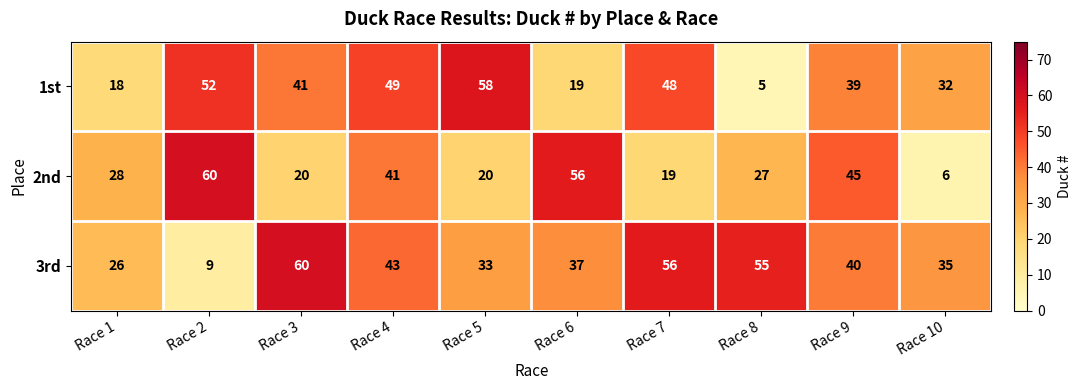

Rank the categories by 1st value from highest to lowest.

Race 5, Race 2, Race 4, Race 7, Race 3, Race 9, Race 10, Race 6, Race 1, Race 8